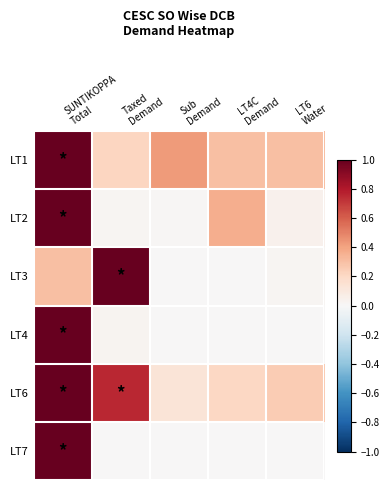

Count the number of categories in the chart.

5